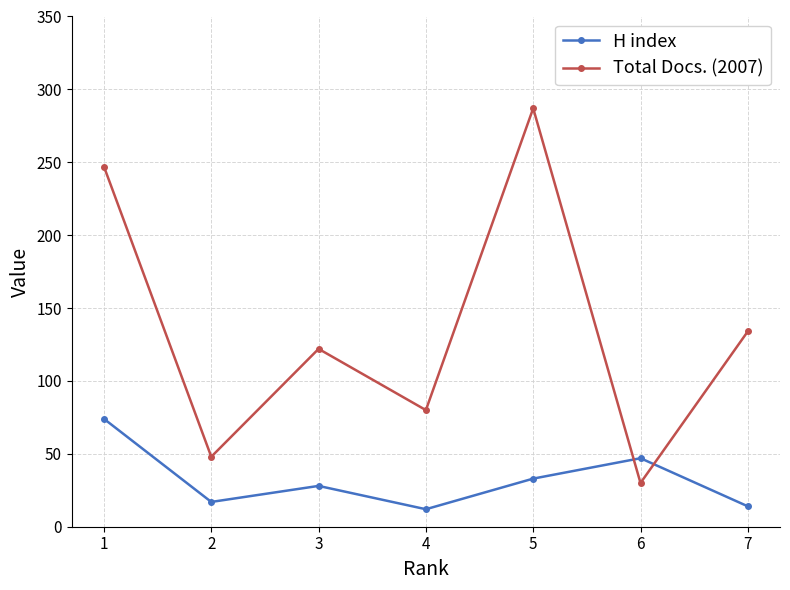

Where is H index nearest to the value 43?

6